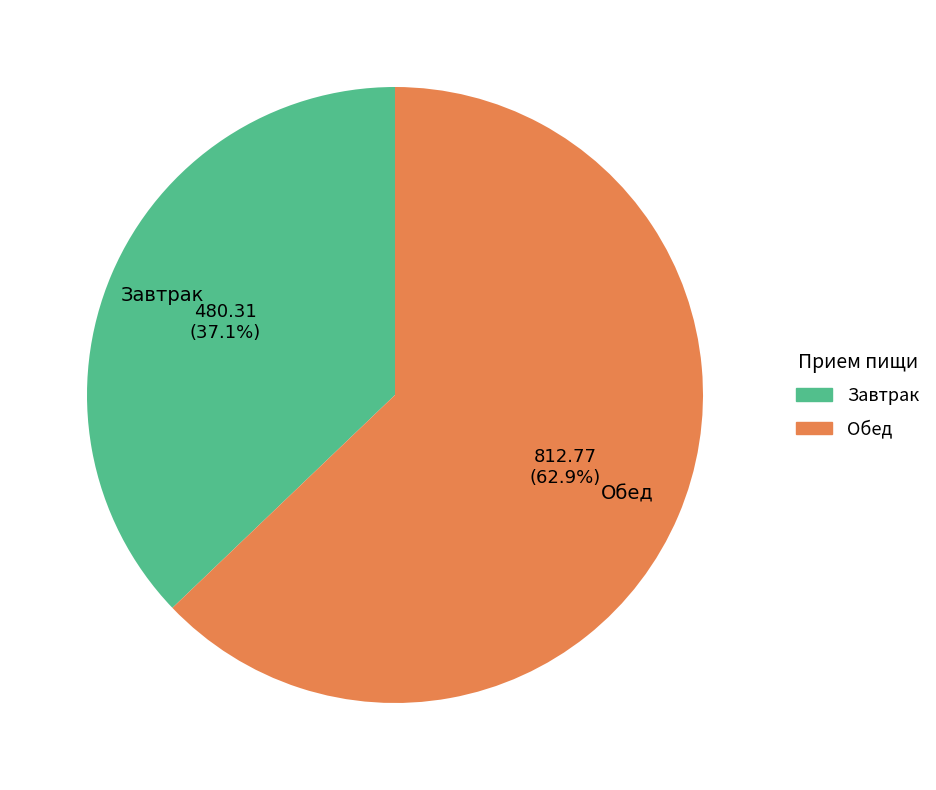

To the nearest percent, what percentage of the pie is Обед?

63%